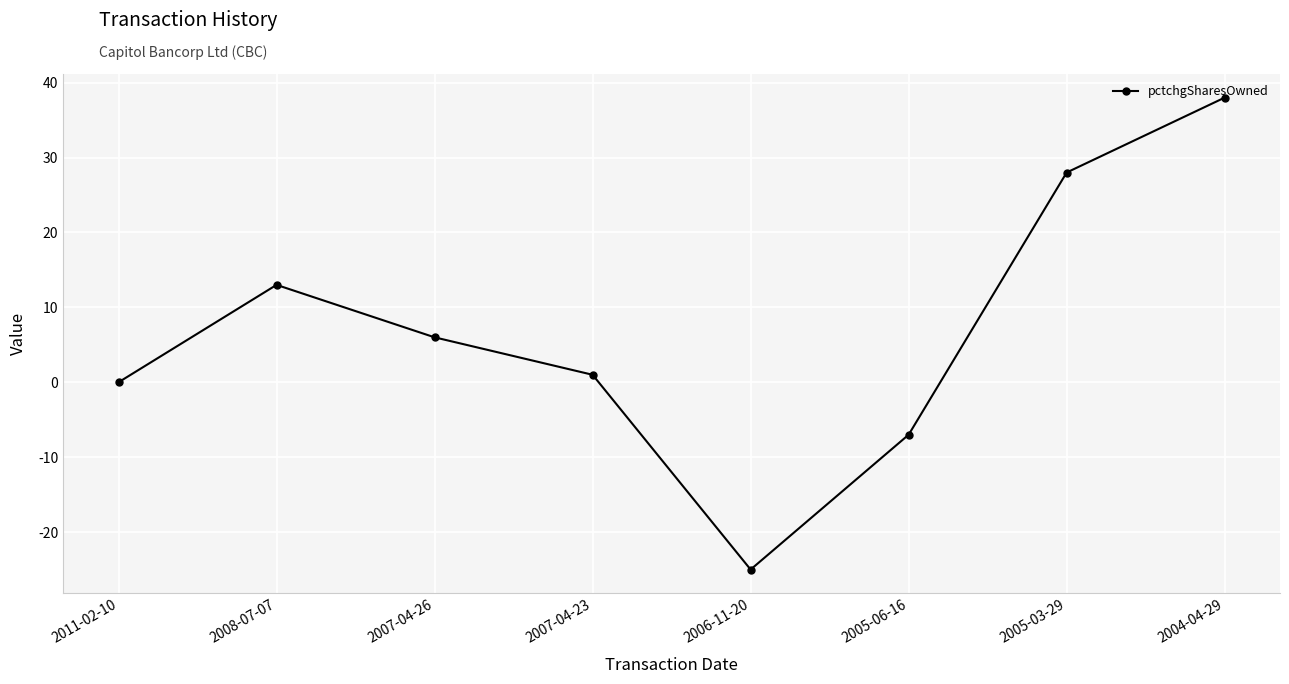

Rank the categories by value from lowest to highest.

2006-11-20, 2005-06-16, 2011-02-10, 2007-04-23, 2007-04-26, 2008-07-07, 2005-03-29, 2004-04-29